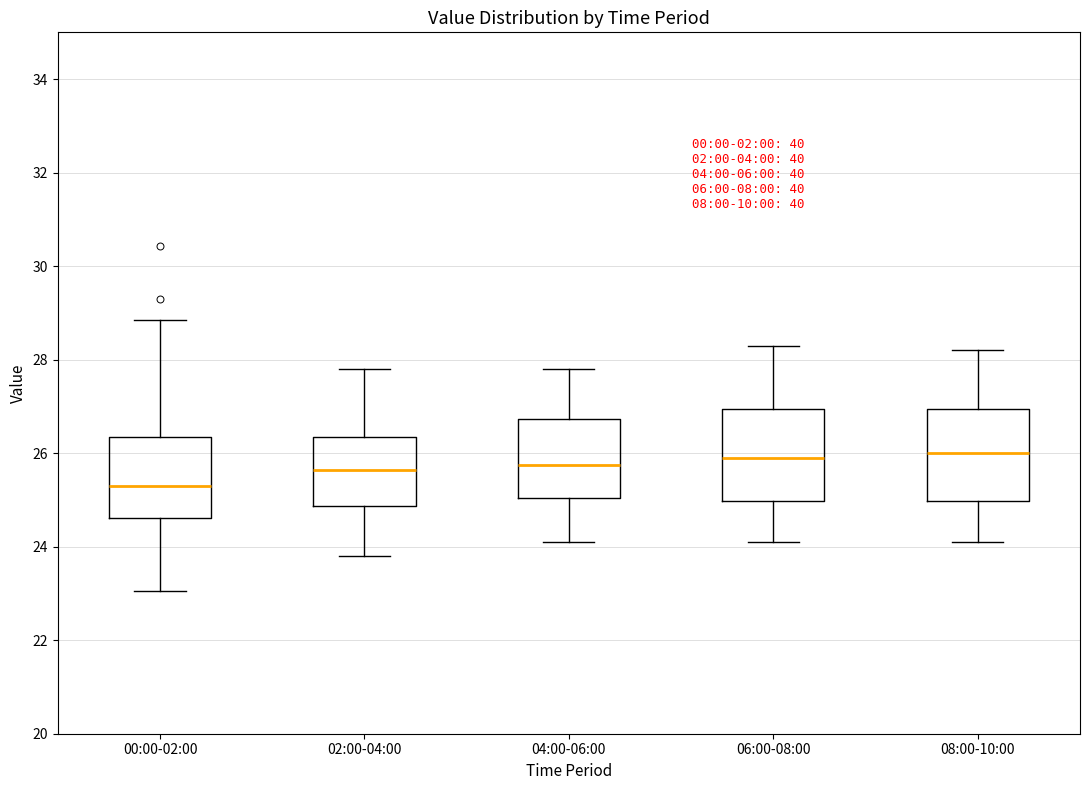

Which box has the lowest median line?

00:00-02:00